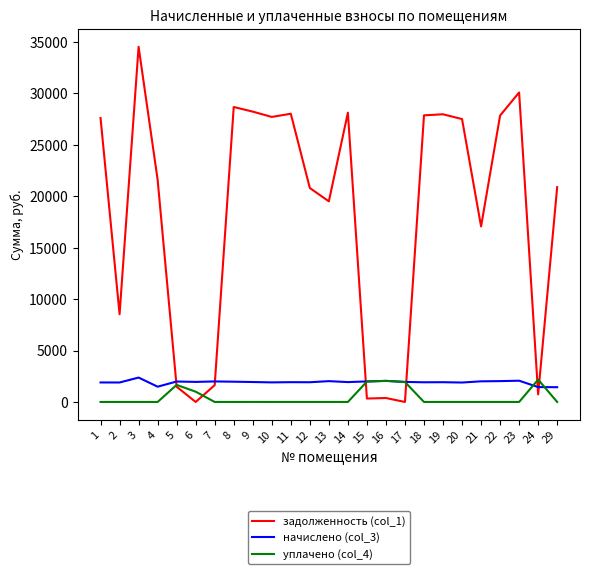

The value of уплачено (col_4) at 19 is 0.0. True or false?

True